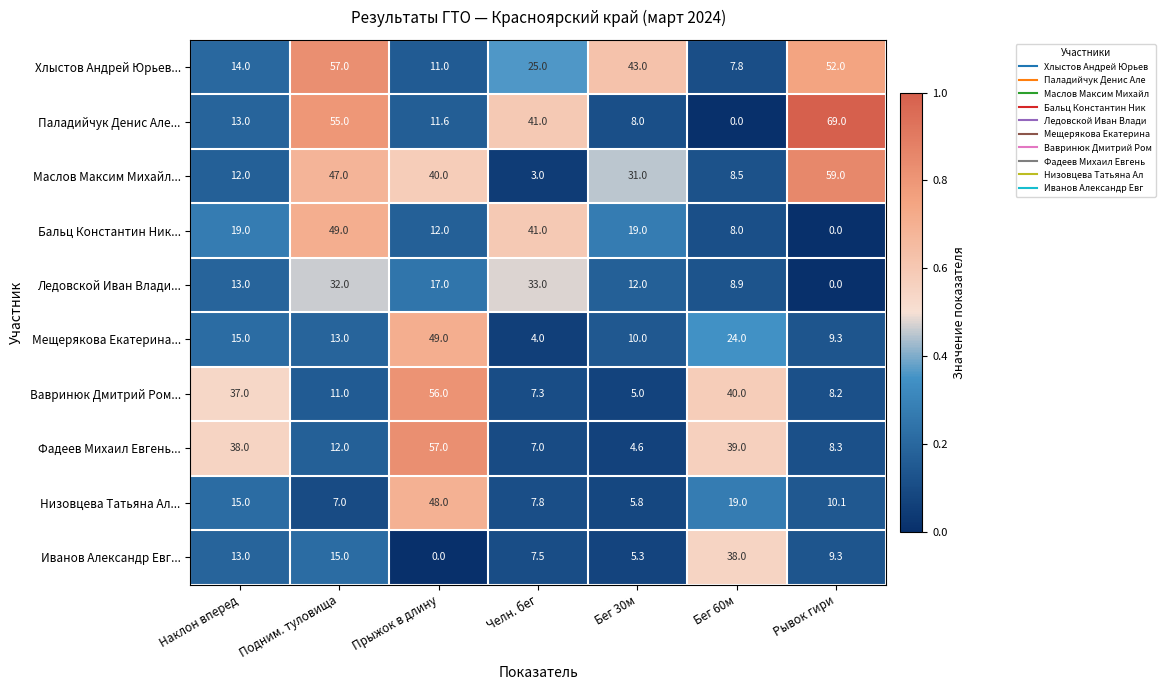

Which series changed the most between Челн. бег and Рывок гири?

Маслов Максим Михайл...